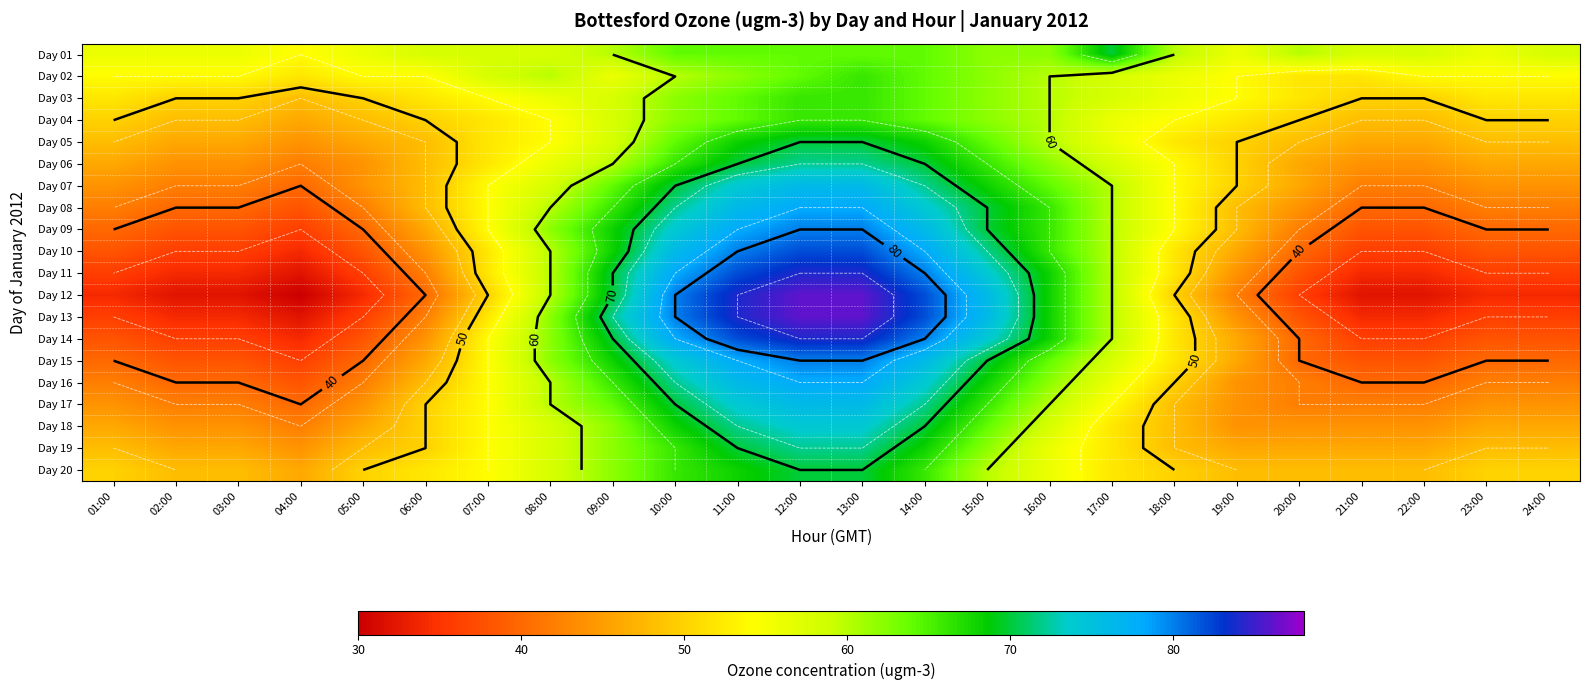

Is the value of Day 10 at 07:00 greater than the value of Day 08 at 23:00?

Yes